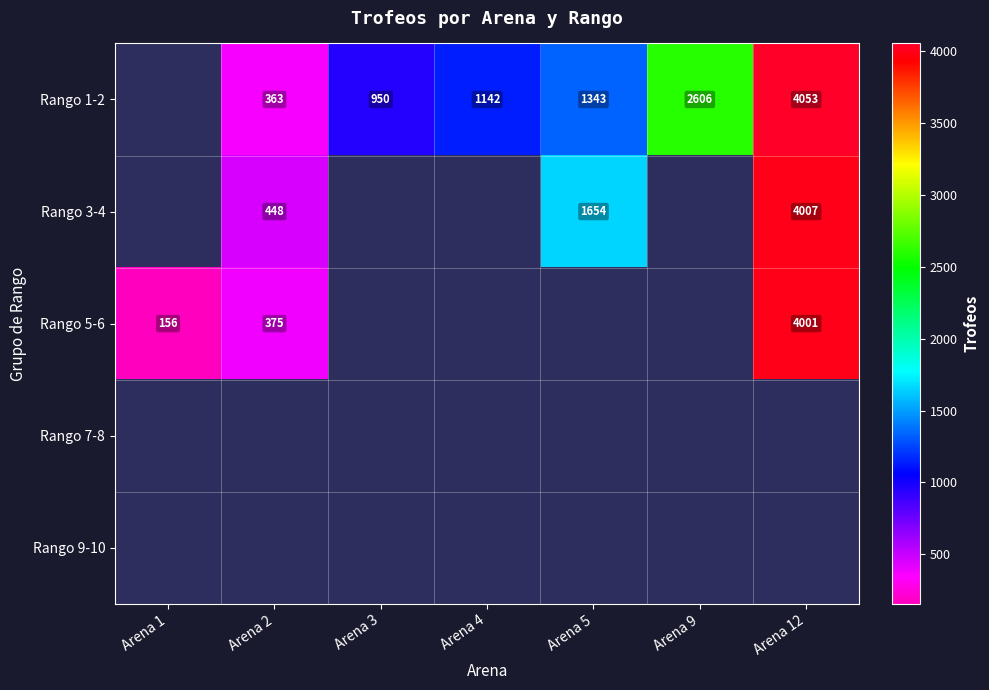

What is the sum of the Rango 1-2 values at Arena 12 and Arena 2?

4416